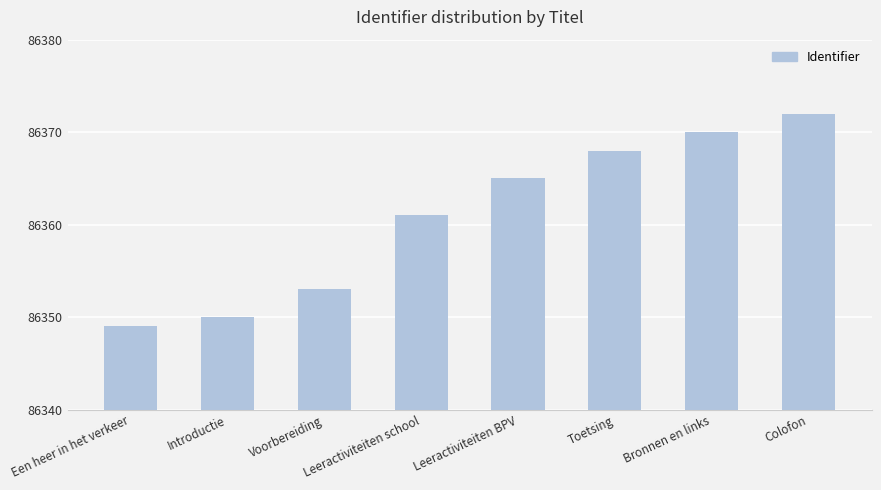

Approximately how many times larger is the value at Leeractiviteiten BPV compared to Introductie?

1.0